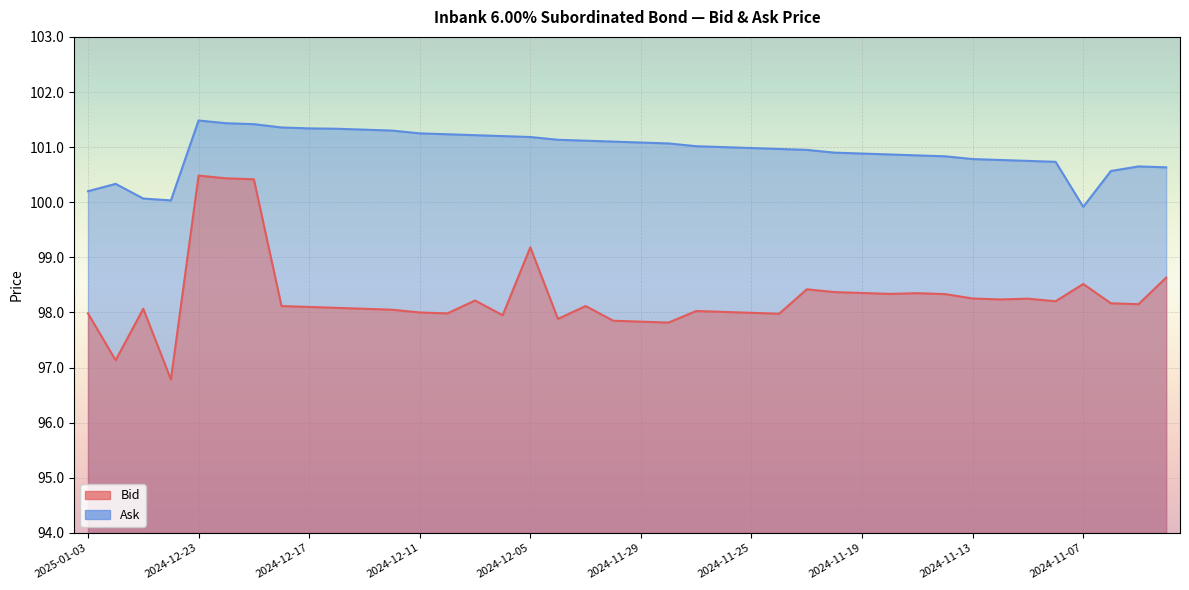

How many series are shown in this chart?

2